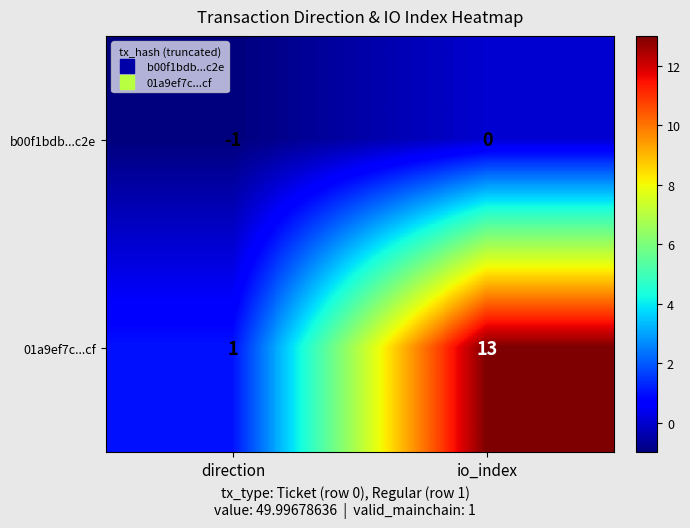

At how many categories does at least one series exceed 0?

2